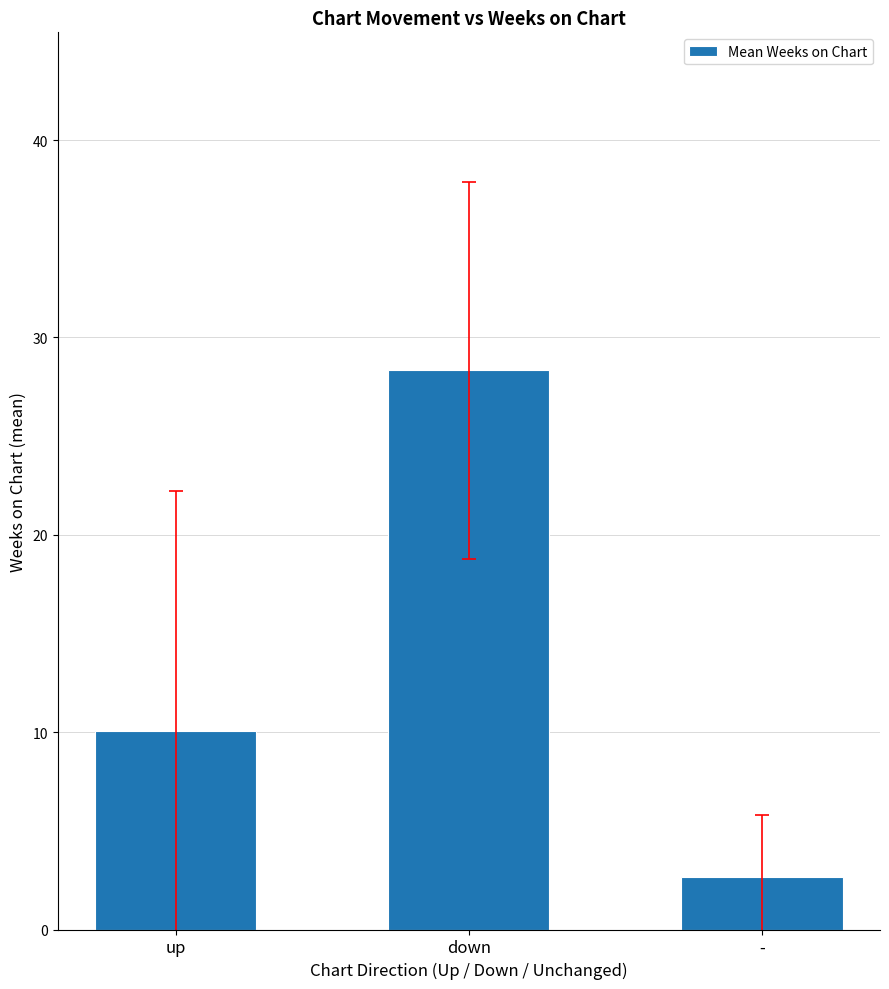

At which label is the value closest to 15?

up